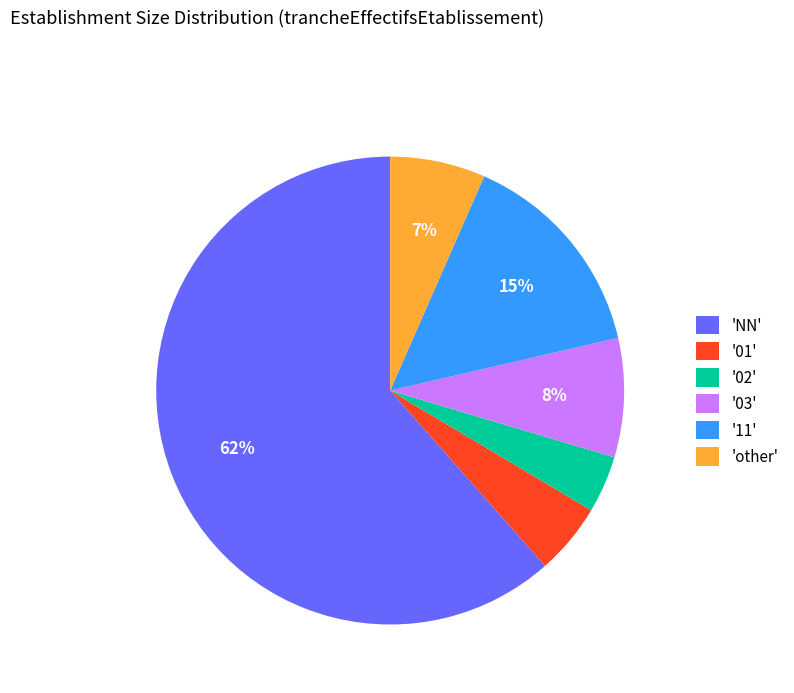

Which has a higher value, 'NN' or 'other'?

'NN'